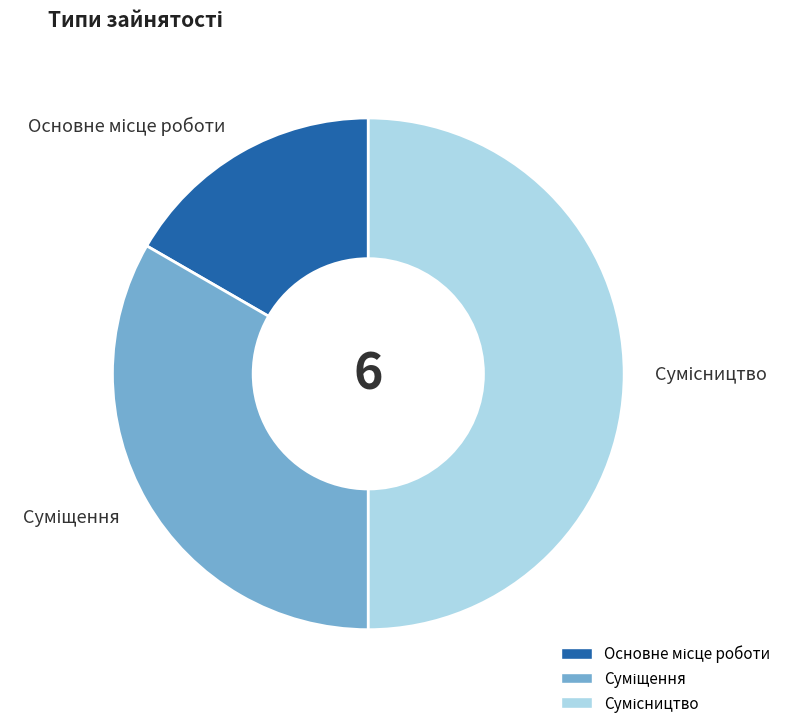

Which slice is the smallest?

Основне місце роботи